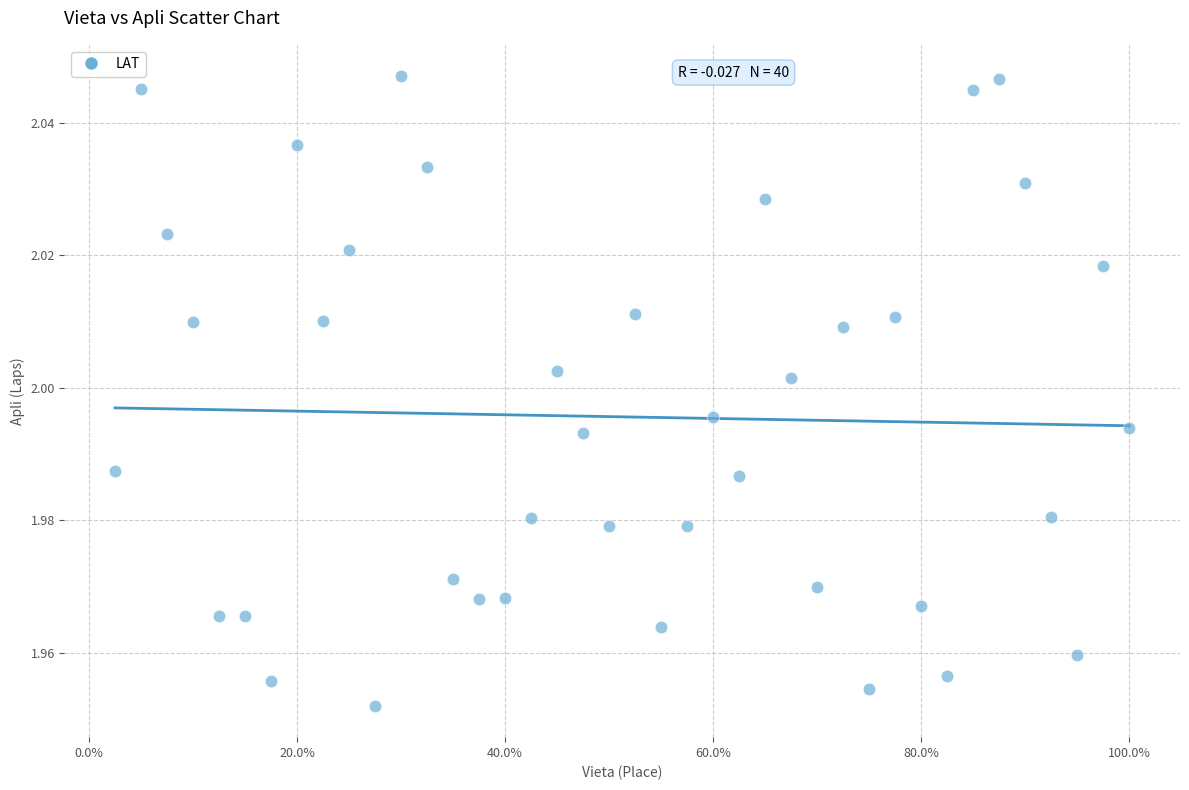

What is the range of X values (max minus min)?

1.0